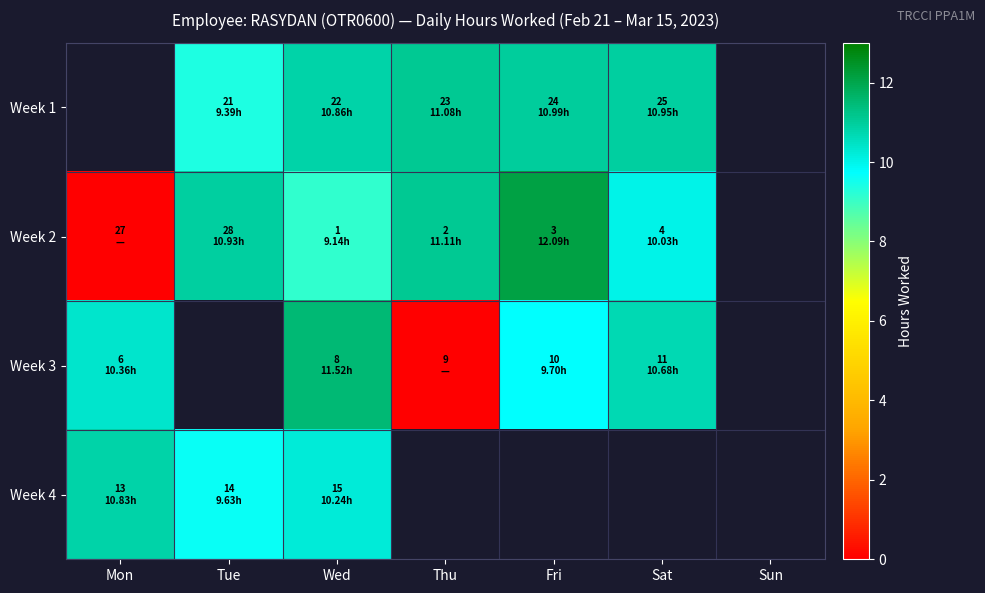

How many values in the Week 2 series are below 10?

2